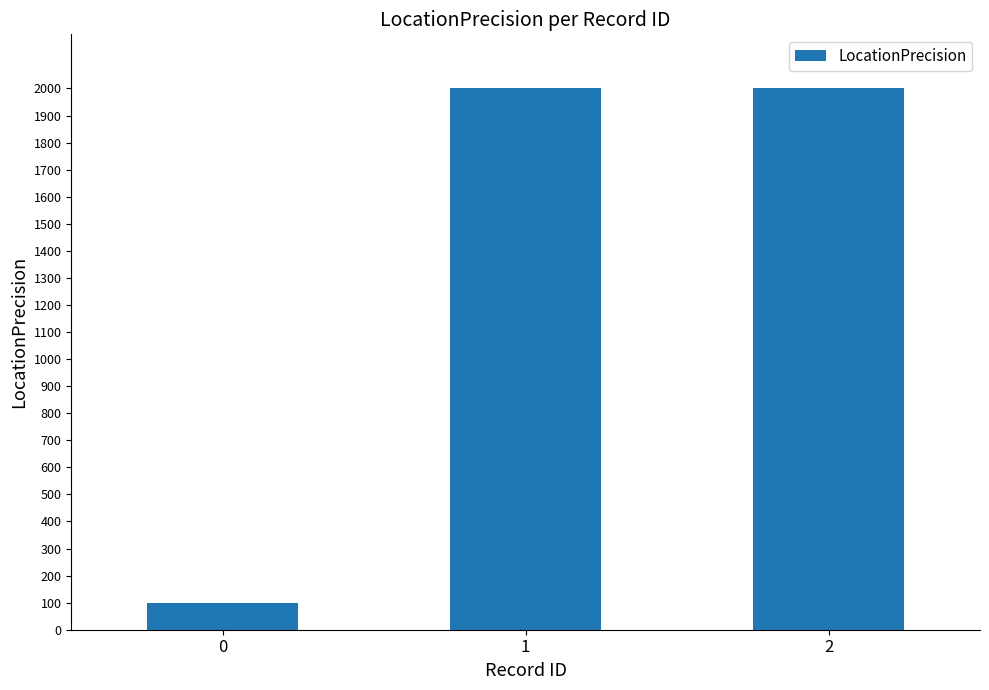

Is it true that the value at 2 is 447?

False